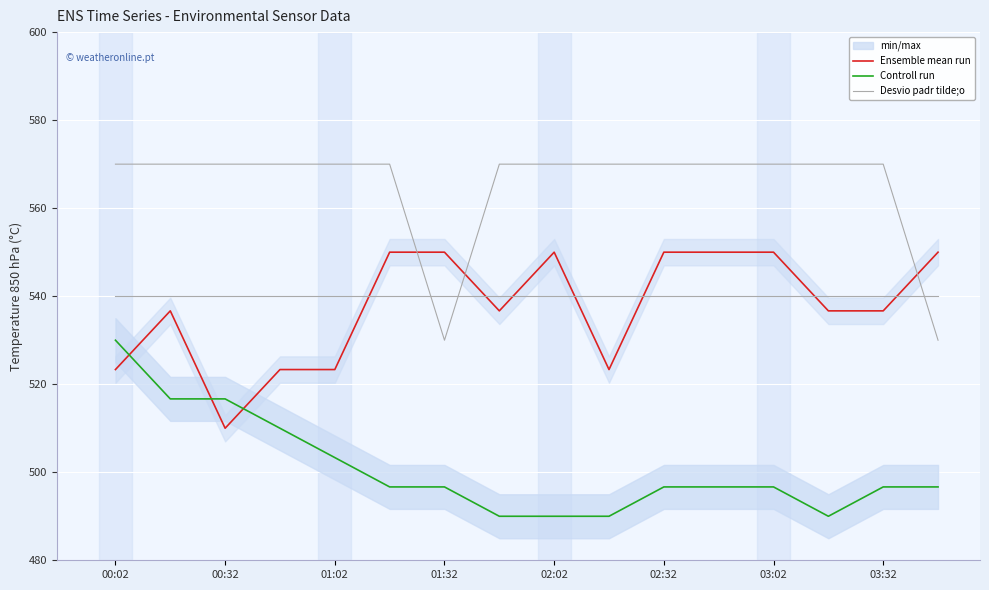

Is it true that Ensemble mean run equals 550.0 at 02:32?

True